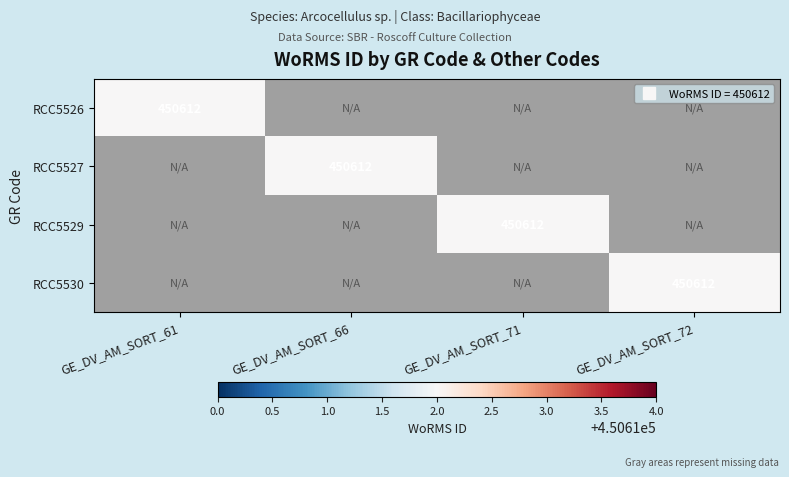

Between GE_DV_AM_SORT_61 and GE_DV_AM_SORT_71, which is larger?

GE_DV_AM_SORT_71